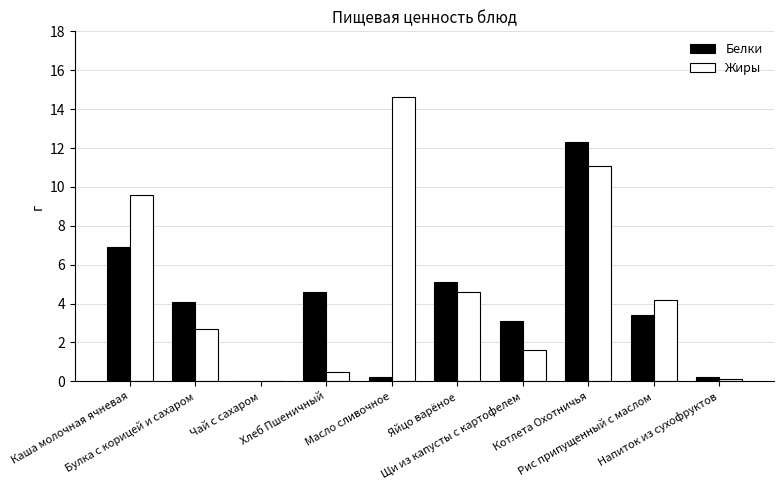

Where does the Белки series first go above 4?

Каша молочная ячневая